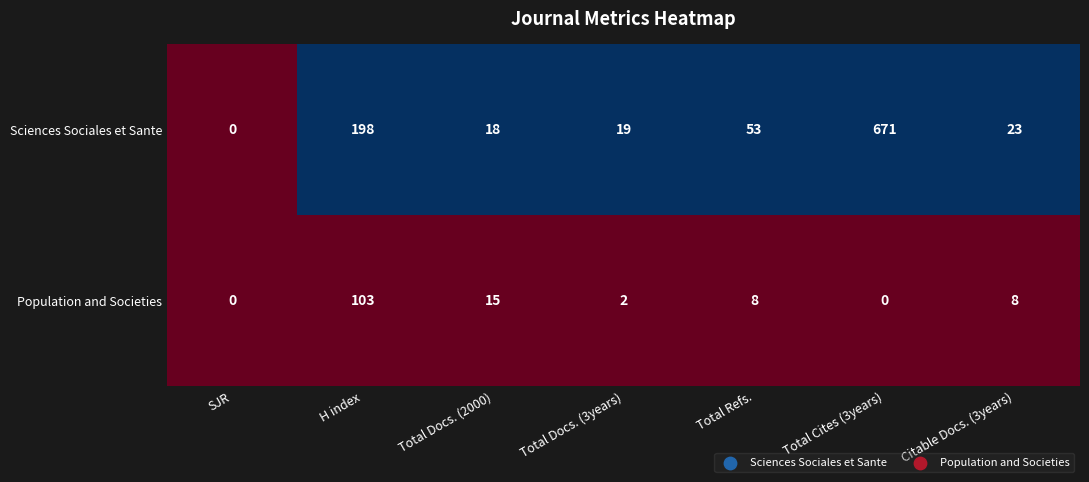

True or false: Sciences Sociales et Sante has a value of 23 at Citable Docs. (3years).

True